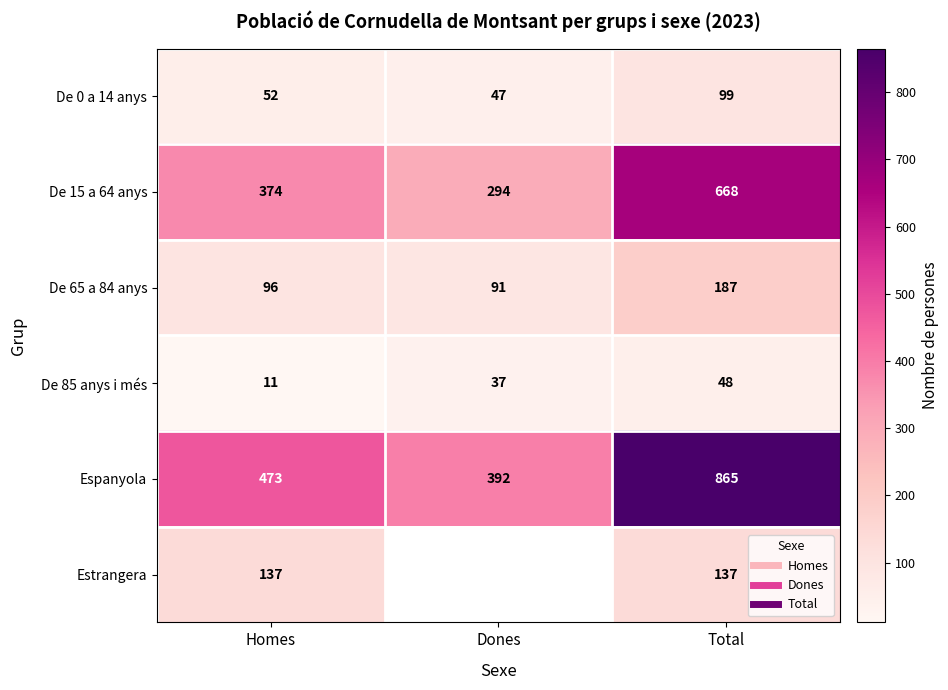

At which label does De 65 a 84 anys reach its minimum?

Dones